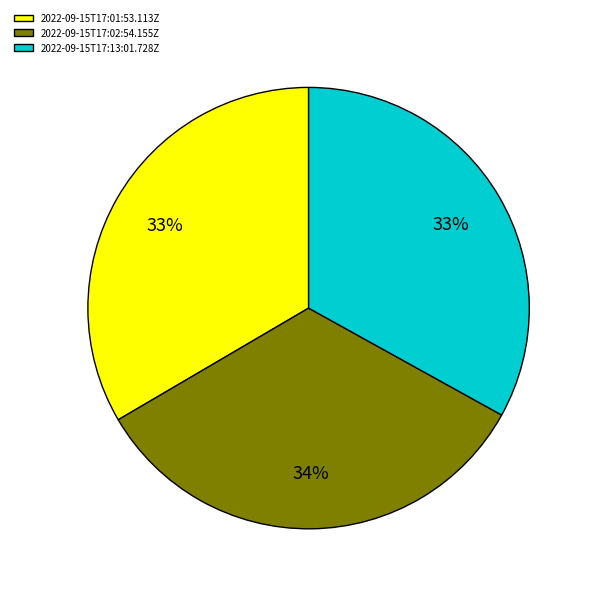

What is the ratio of the value at 2022-09-15T17:02:54.155Z to the value at 2022-09-15T17:01:53.113Z?

1.0